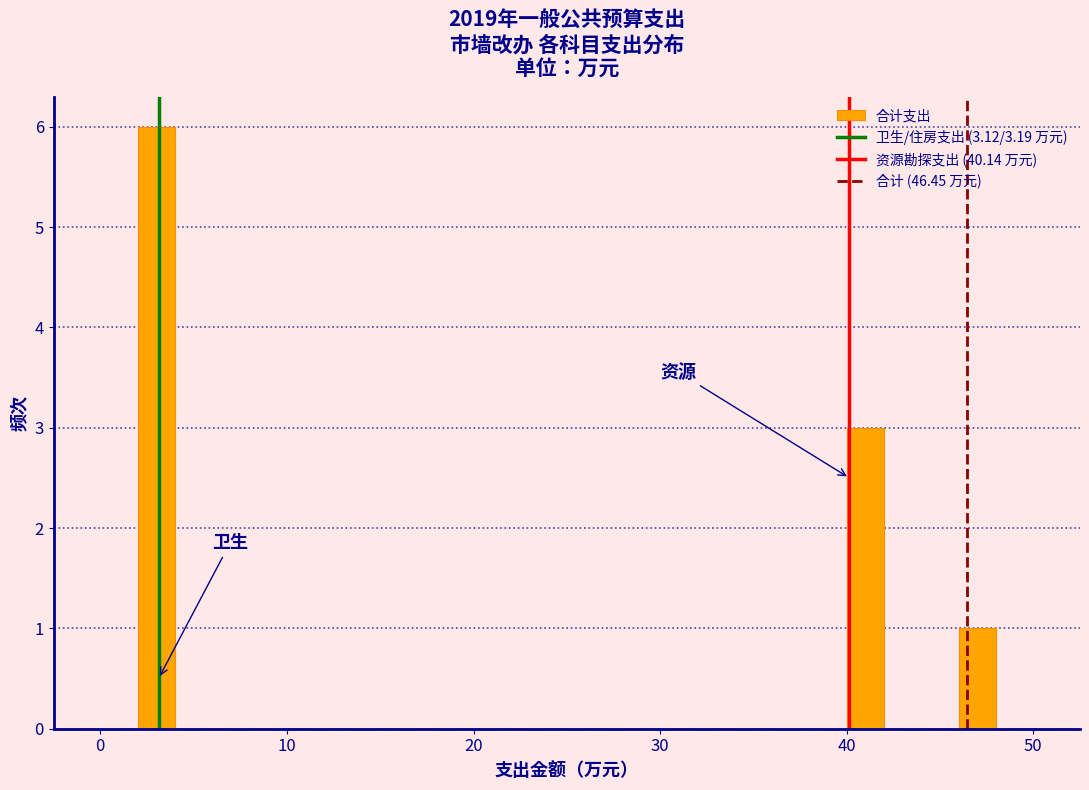

Read against the x-axis, roughly where is the centre of the tallest bar?

3